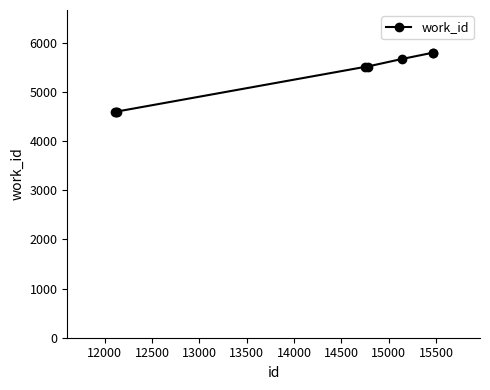

What is the value of the 7th point from the left?

5798